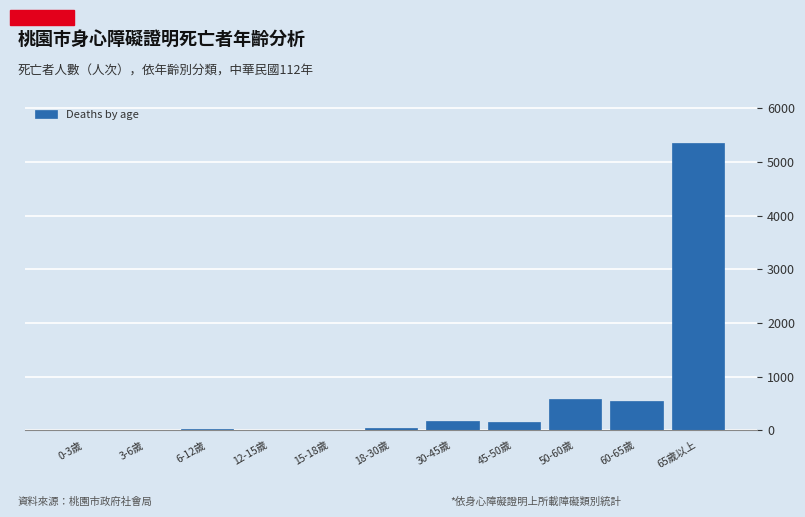

What is the sum of all values?

6873